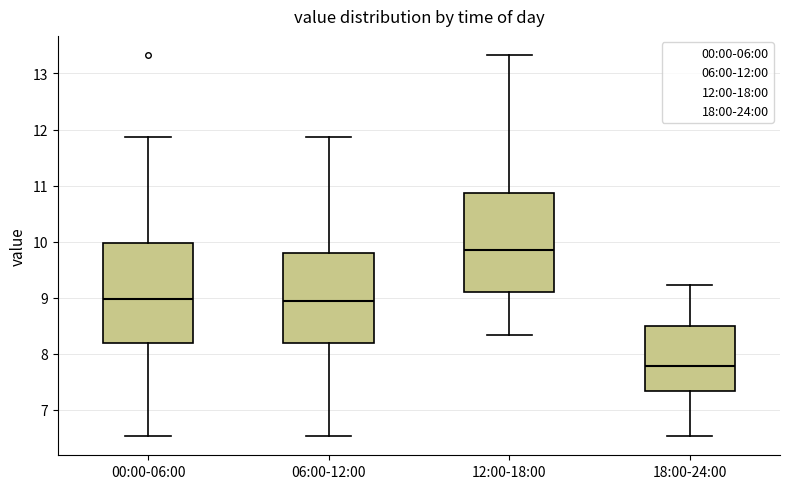

Reading left to right, transcribe this box plot: for each box, give where its median line is, the range the box spans, and where its two whiskers end, as read against the y-axis. The values are not printed on the chart, so give them approximately, as read against the axis.

00:00-06:00: median 9.0, box 8.2 to 10.0, whiskers 6.5 to 11.9
06:00-12:00: median 8.9, box 8.2 to 9.8, whiskers 6.5 to 11.9
12:00-18:00: median 9.9, box 9.1 to 10.9, whiskers 8.3 to 13.3
18:00-24:00: median 7.8, box 7.3 to 8.5, whiskers 6.5 to 9.2